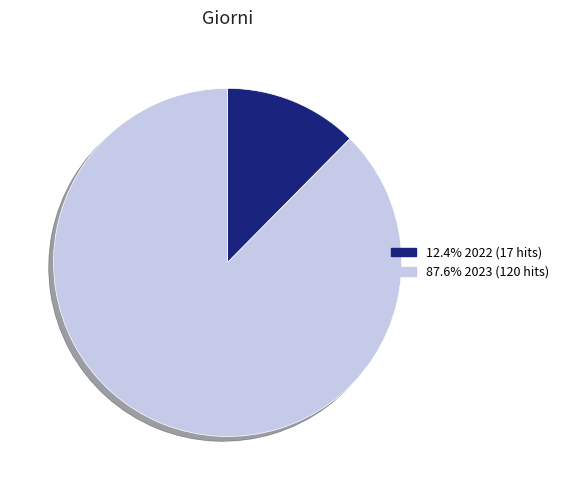

Does any single category account for the majority?

Yes